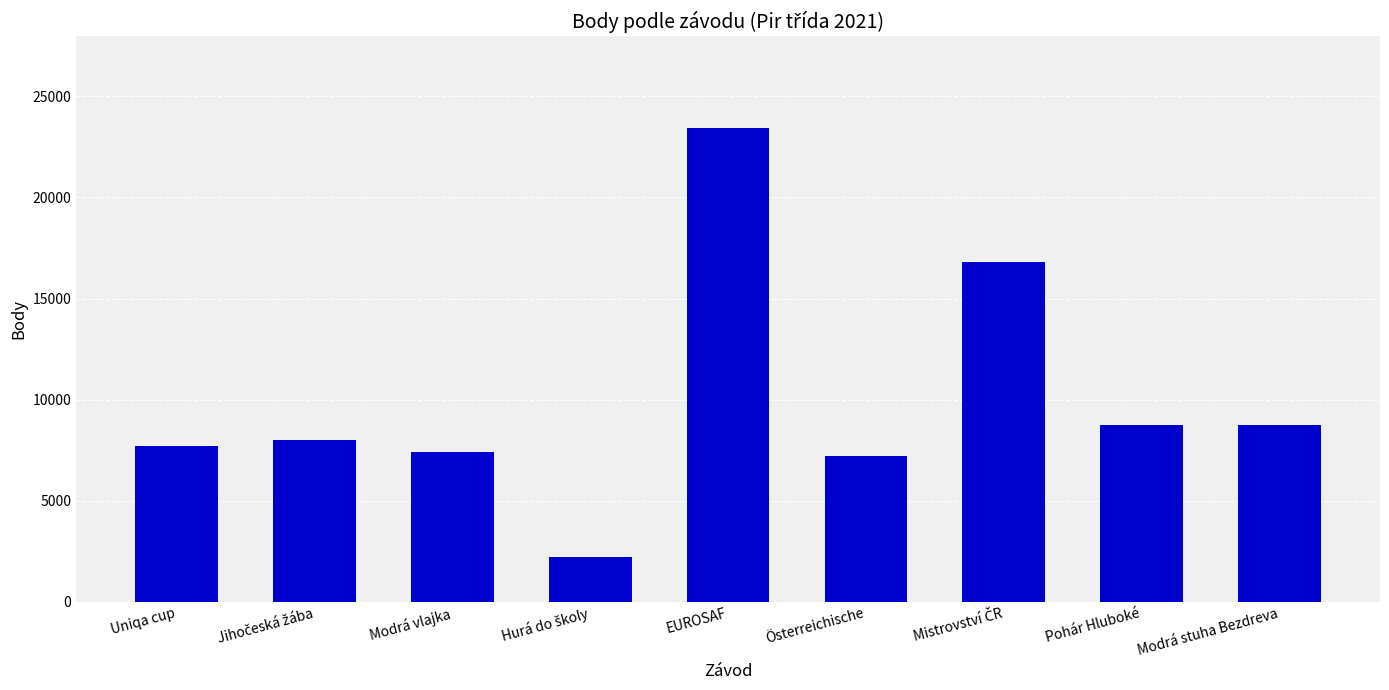

What is the smallest value displayed?

2202